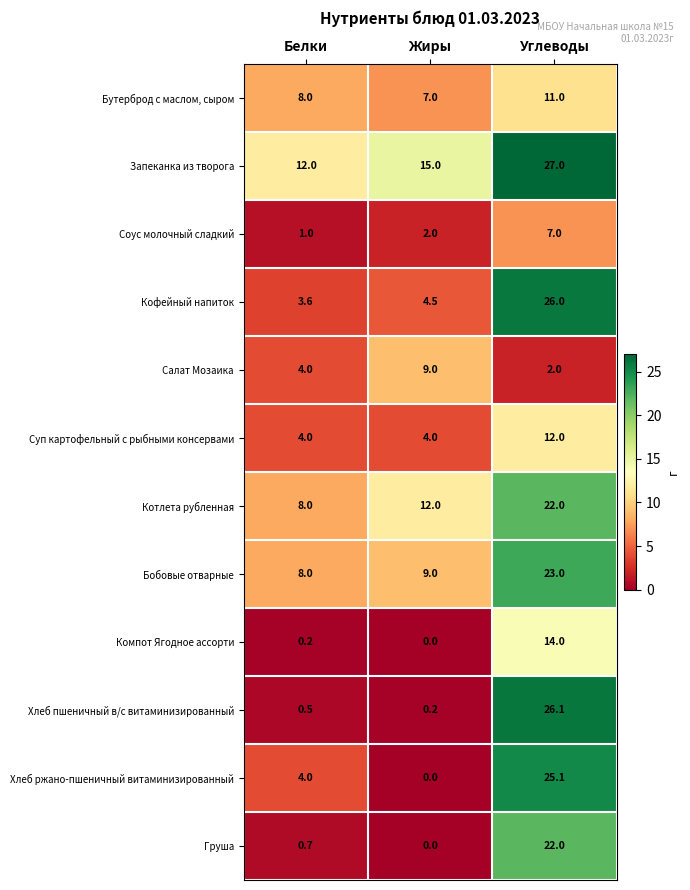

What value does the Бобовые отварные series have at Белки?

8.0